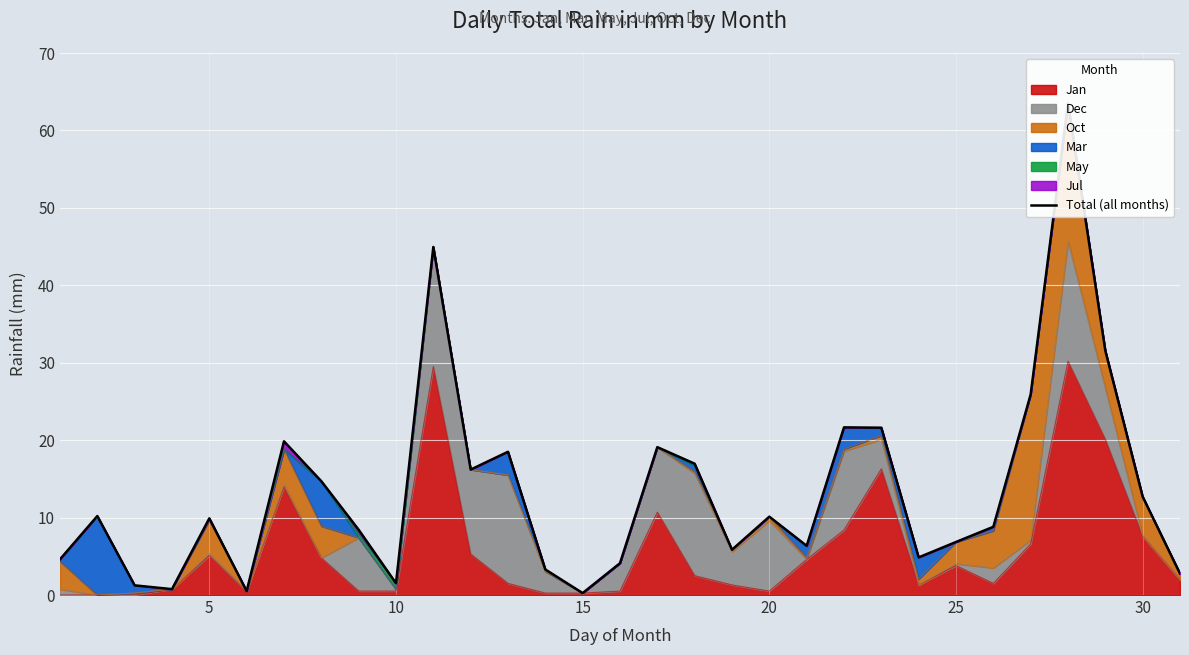

What is the highest value of the Jan series?

30.2